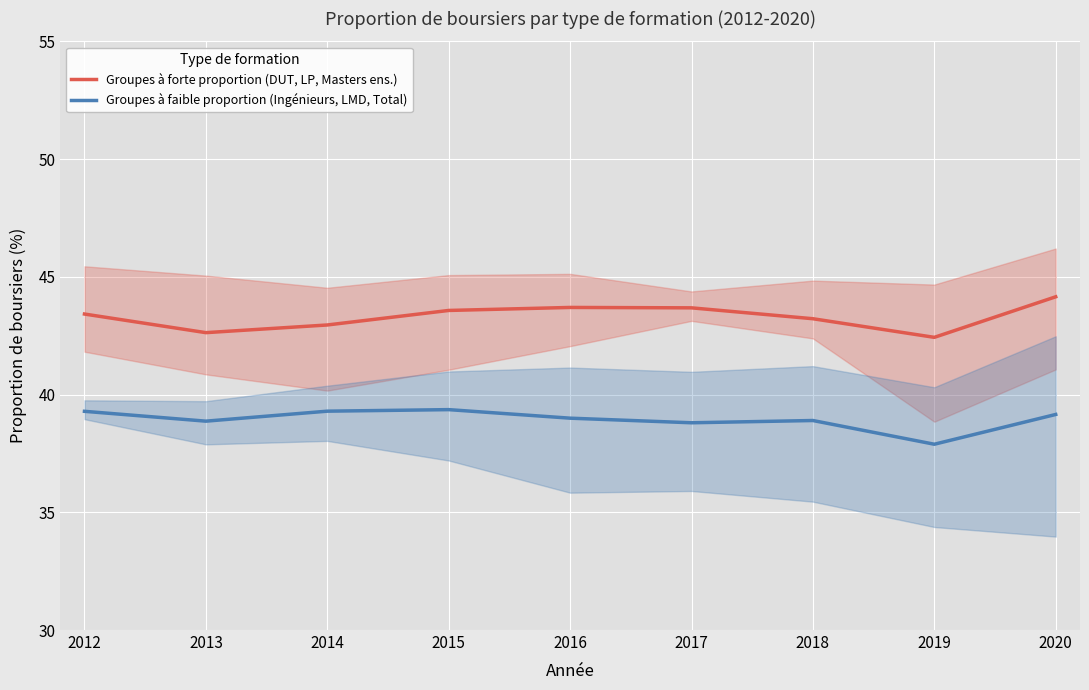

Where is the first local minimum for Groupes à forte proportion (DUT, LP, Masters ens.)?

2013